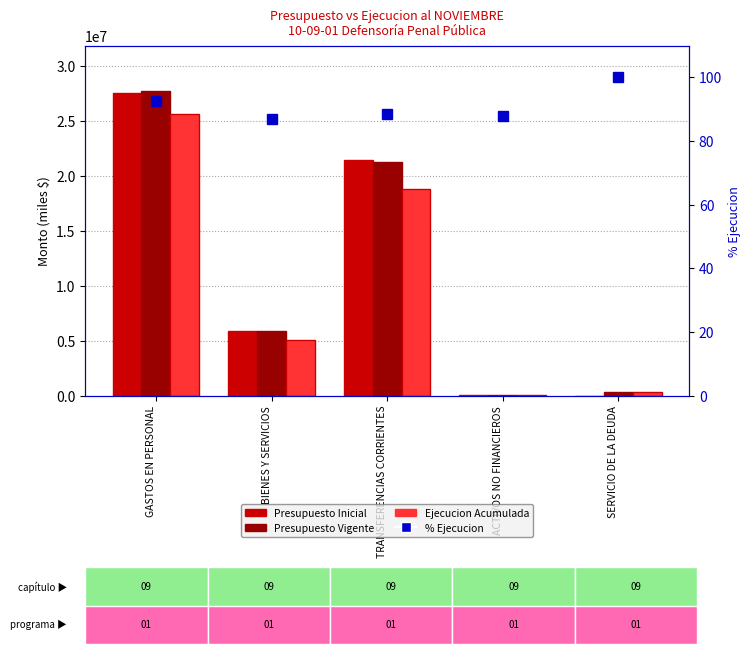

What is the maximum value shown in the chart?

27738452.0